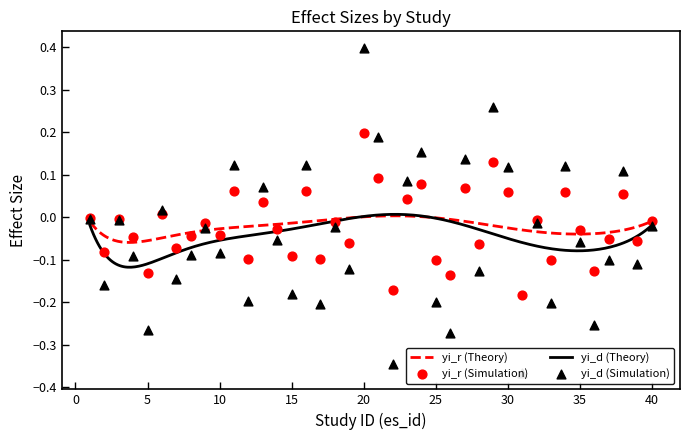

Which series reaches the maximum Y coordinate?

yi_d